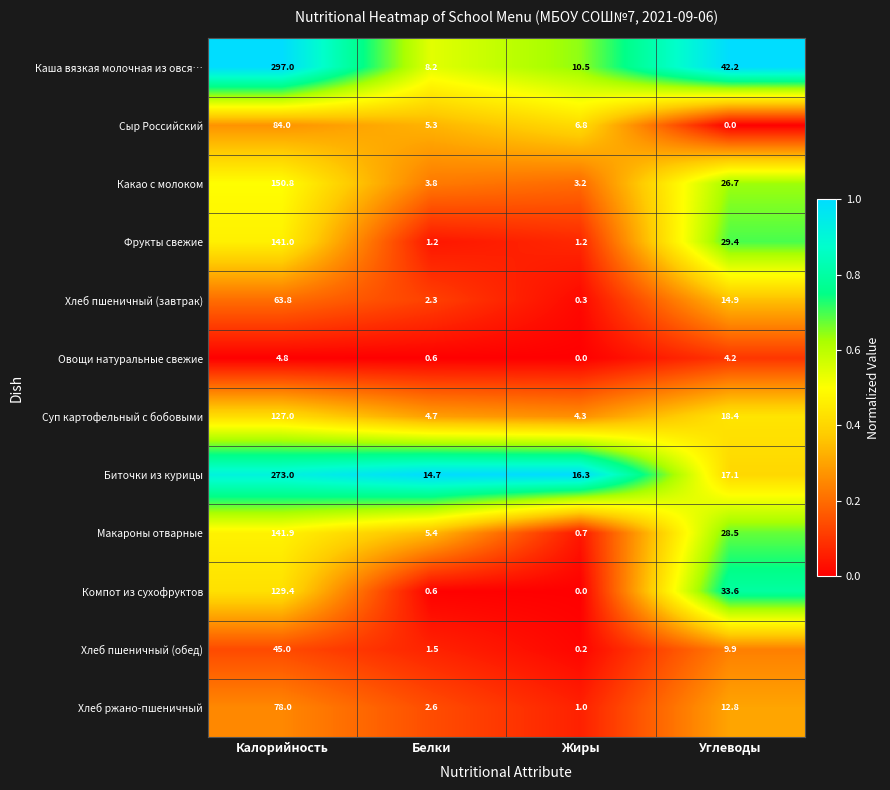

True or false: Биточки из курицы has a value of 10.6 at Углеводы.

False